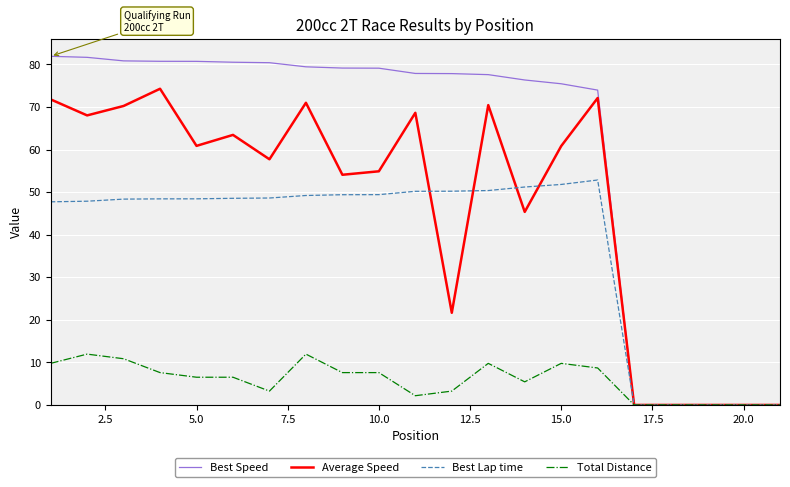

Count the number of categories in the chart.

21